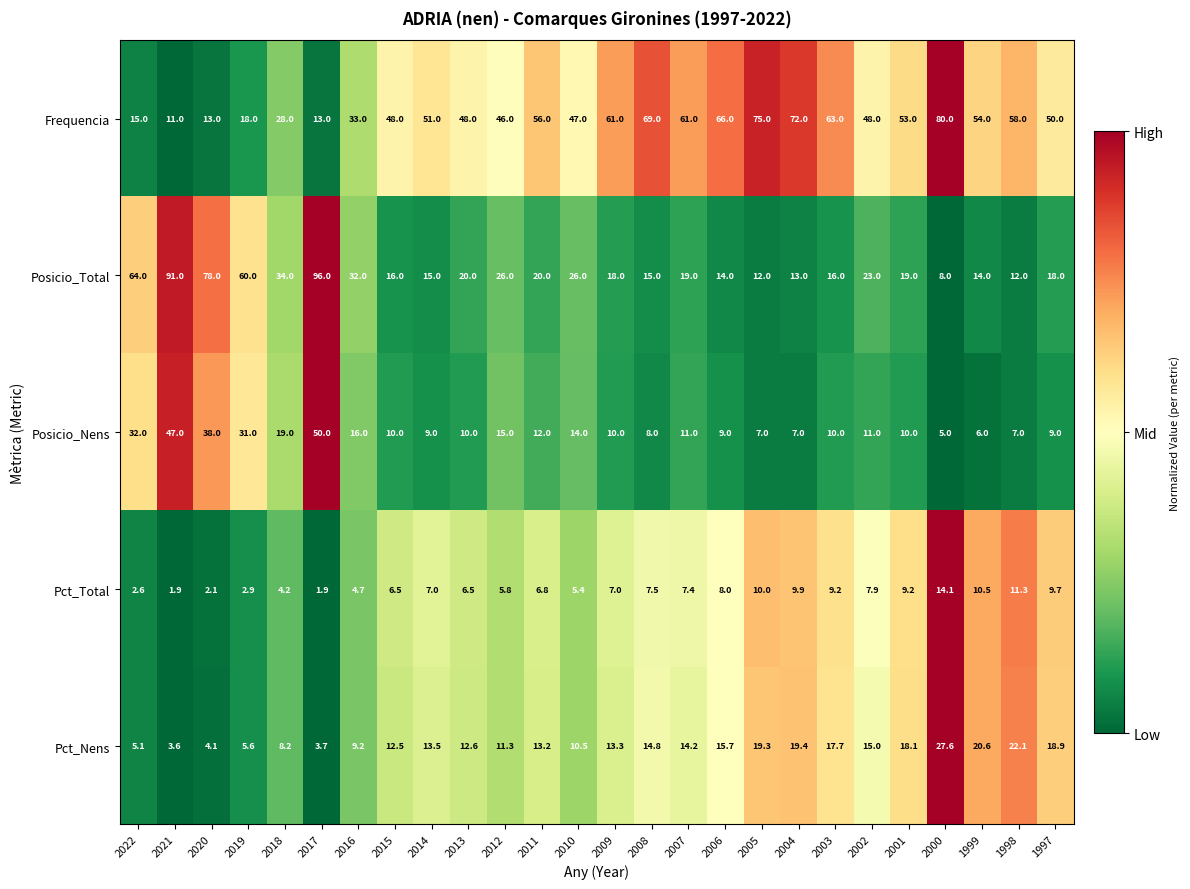

What is the average value of the Frequencia series?

47.6